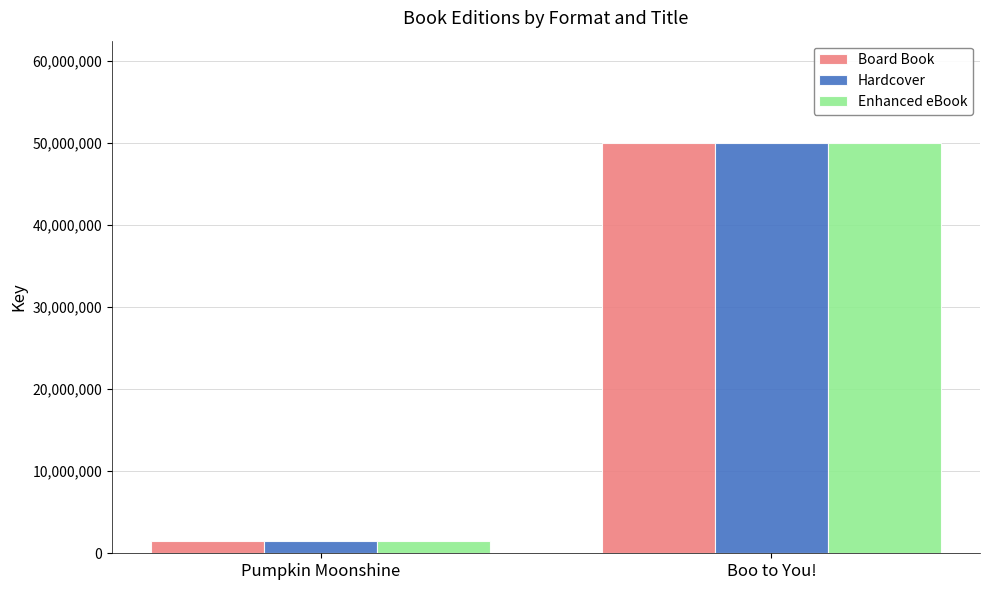

What is the sum of the Enhanced eBook values at Boo to You! and Pumpkin Moonshine?

51441404